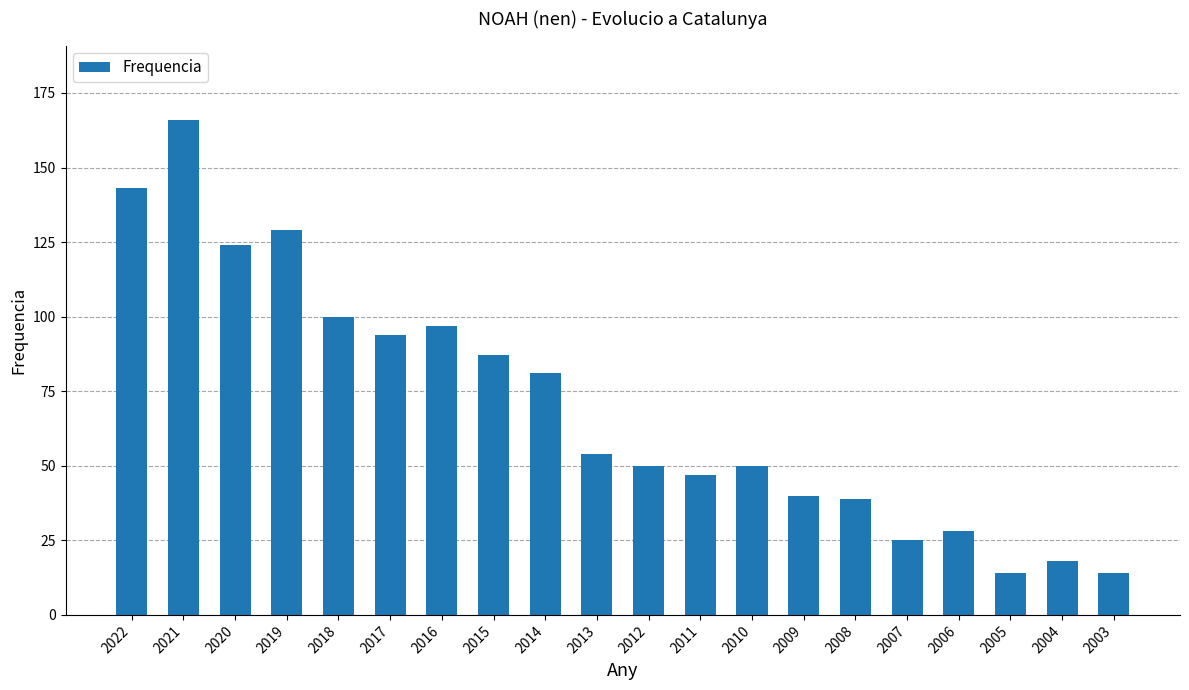

What is the difference between the second highest and second lowest values?

129